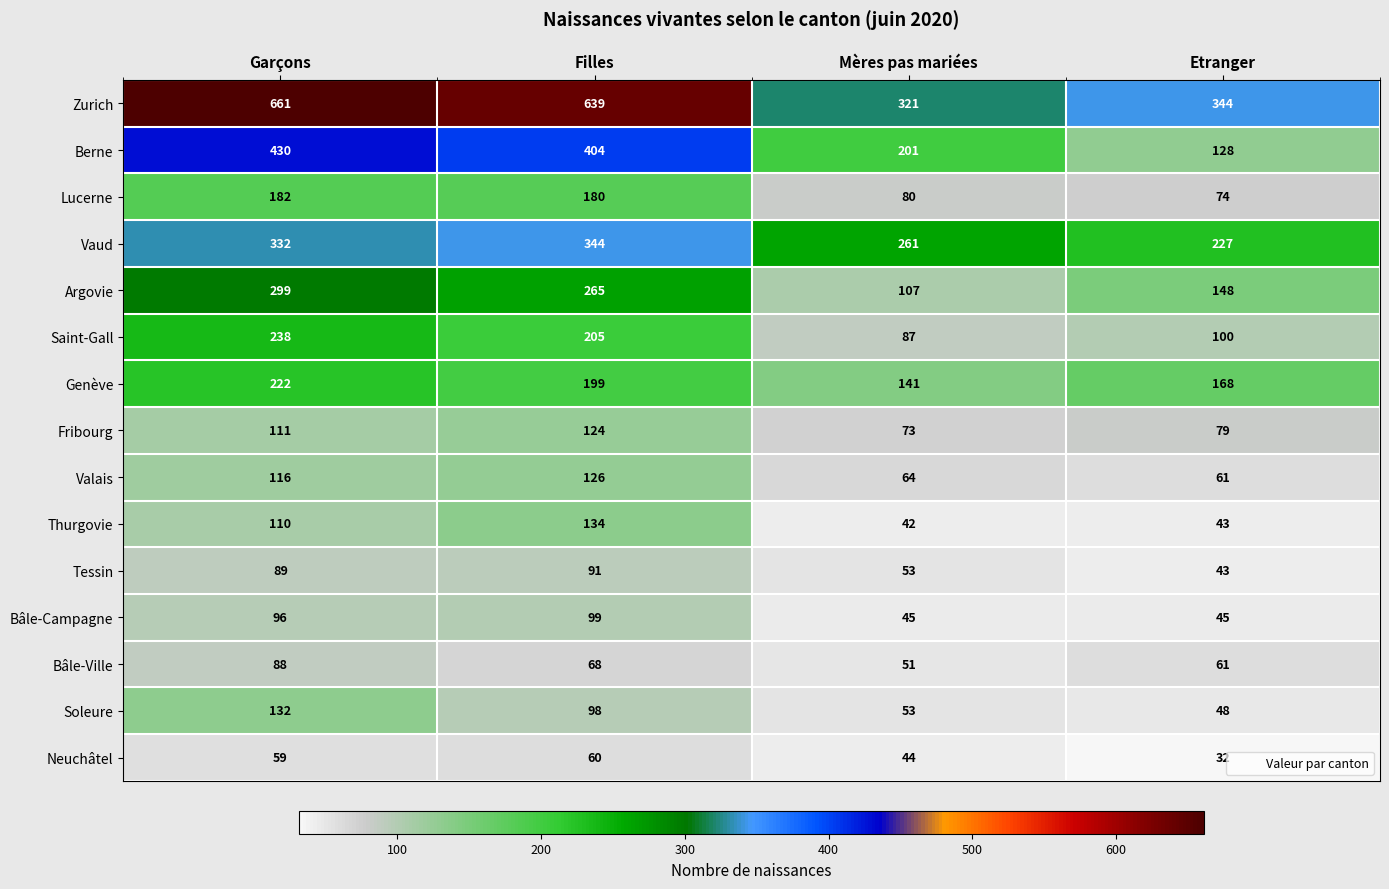

At which category does the chart reach its peak across all series?

Garçons